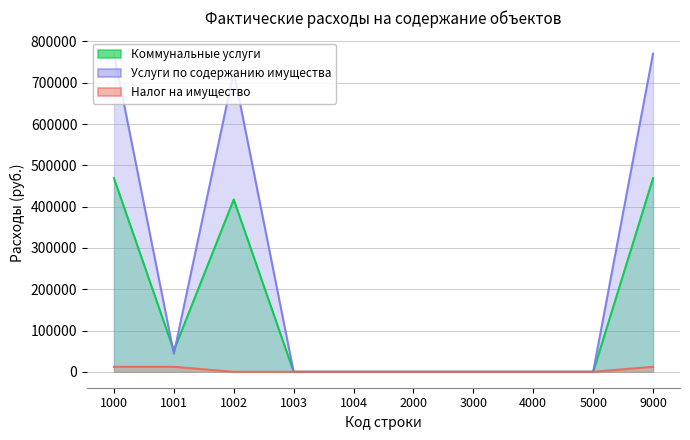

The Коммунальные услуги series shows 0 at 3000. True or false?

True